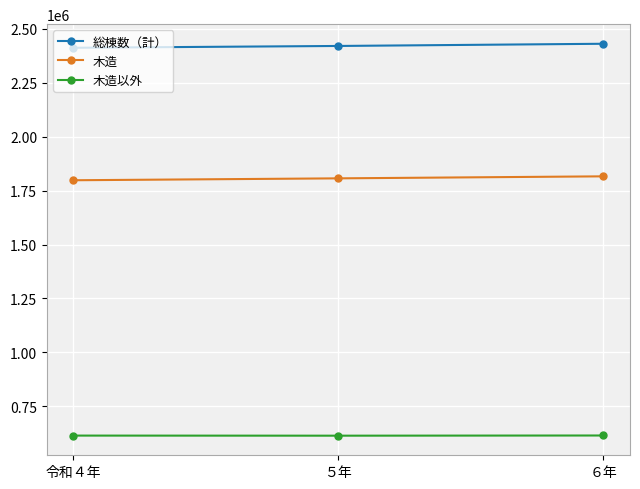

What is the minimum value shown in the chart?

613822